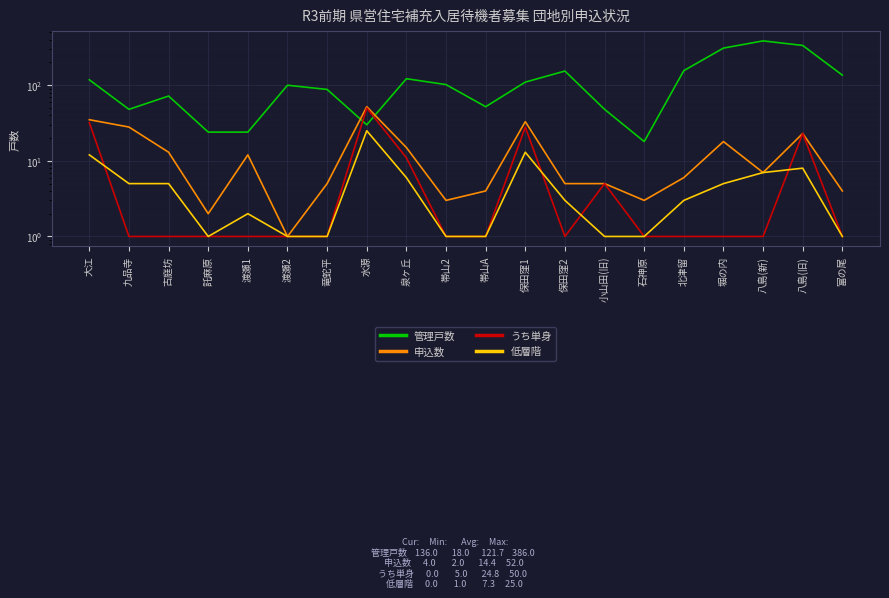

How many data points does each series have?

20